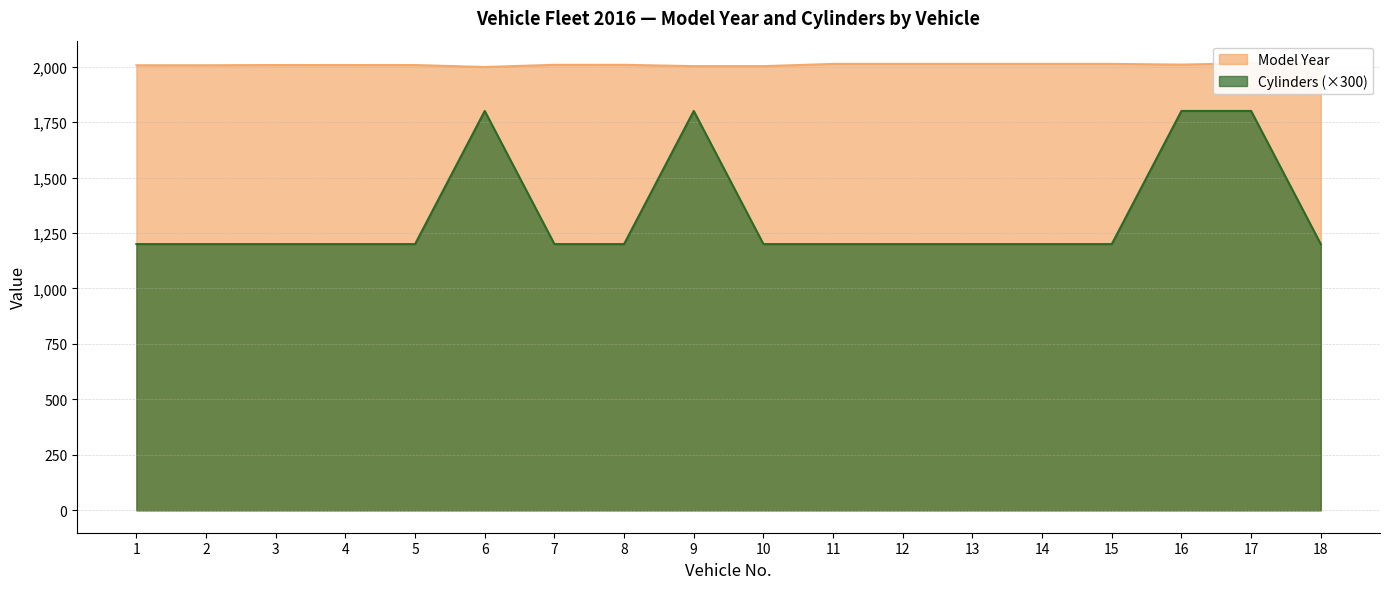

What is the maximum value shown in the chart?

2016